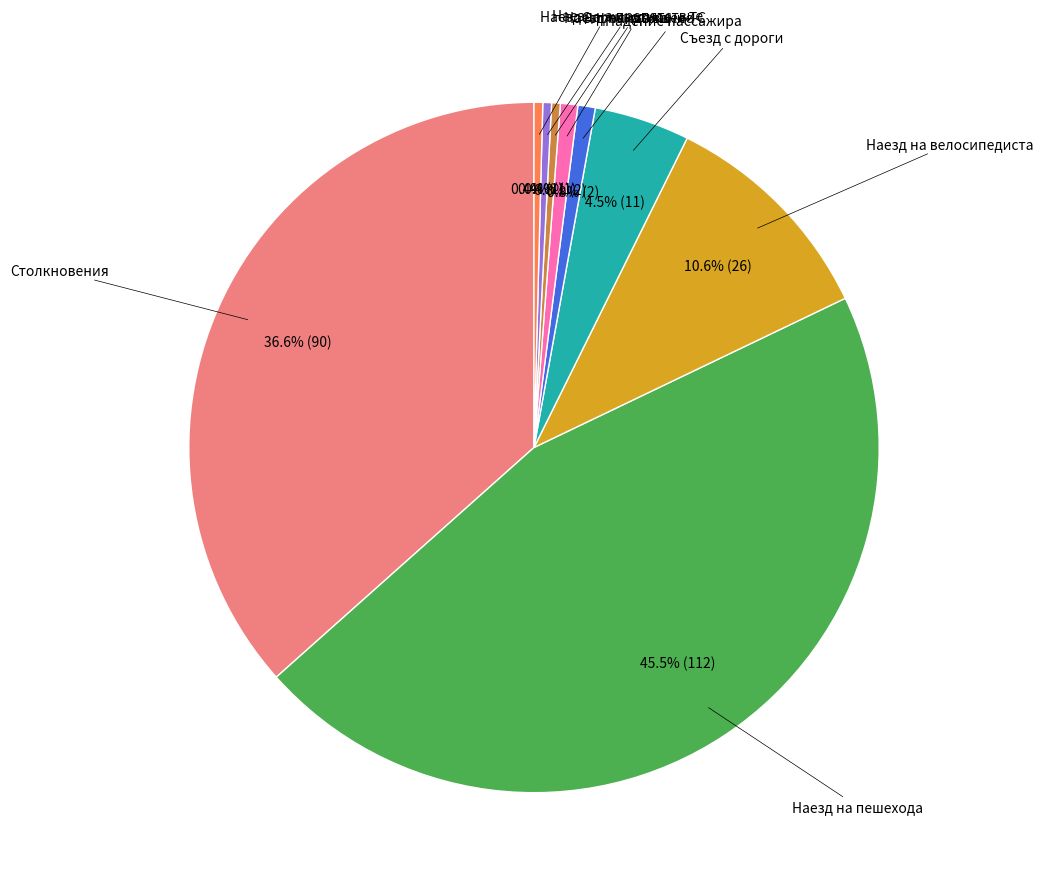

Is there a majority slice in this chart?

No